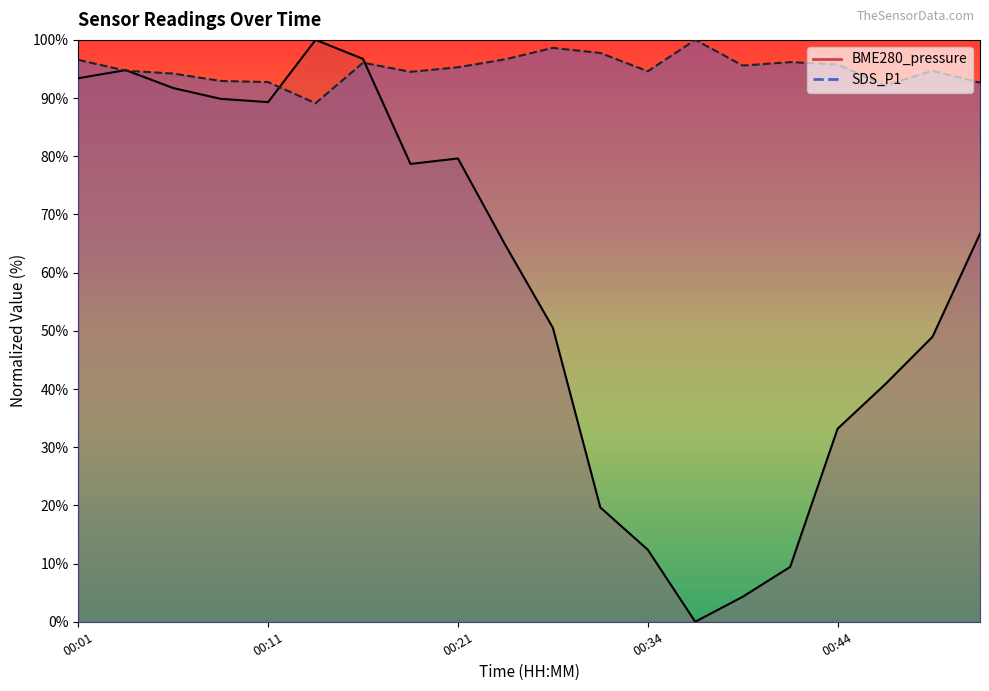

Reading right to left, list all the values displayed in this chart.

BME280_pressure: 66.7	49.0	40.8	33.2	9.4	4.3	0.0	12.4	19.6	50.5	64.7	79.6	78.7	96.7	100.0	89.3	89.9	91.7	94.8	93.4
SDS_P1: 92.6	94.7	92.2	95.8	96.2	95.6	100.0	94.6	97.7	98.6	96.7	95.3	94.5	96.1	89.1	92.7	92.9	94.2	94.7	96.6